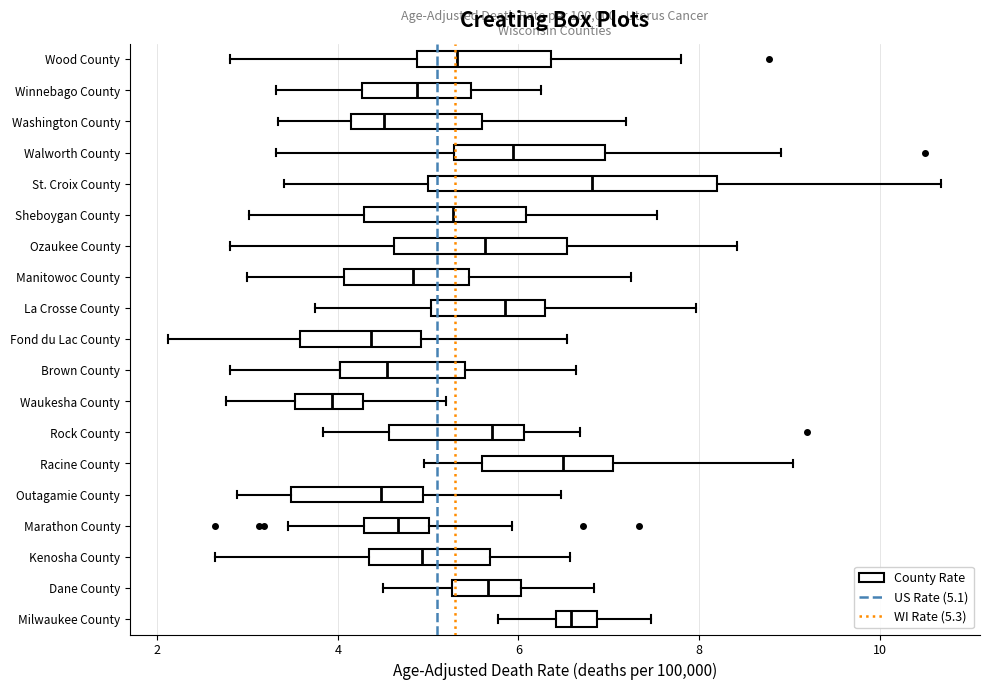

Reading bottom to top, read every box against the x-axis: the position of its median line, the range the box covers, and the ends of its whiskers. The values are not printed on the chart, so give them approximately, as read against the axis.

Milwaukee County: median 6.6, box 6.4 to 6.8, whiskers 5.8 to 7.4
Dane County: median 5.6, box 5.2 to 6.0, whiskers 4.6 to 6.8
Kenosha County: median 5.0, box 4.4 to 5.6, whiskers 2.6 to 6.6
Marathon County: median 4.6, box 4.2 to 5.0, whiskers 3.4 to 6.0
Outagamie County: median 4.4, box 3.4 to 5.0, whiskers 2.8 to 6.4
Racine County: median 6.4, box 5.6 to 7.0, whiskers 5.0 to 9.0
Rock County: median 5.8, box 4.6 to 6.0, whiskers 3.8 to 6.6
Waukesha County: median 4.0, box 3.6 to 4.2, whiskers 2.8 to 5.2
Brown County: median 4.6, box 4.0 to 5.4, whiskers 2.8 to 6.6
Fond du Lac County: median 4.4, box 3.6 to 5.0, whiskers 2.2 to 6.6
La Crosse County: median 5.8, box 5.0 to 6.2, whiskers 3.8 to 8.0
Manitowoc County: median 4.8, box 4.0 to 5.4, whiskers 3.0 to 7.2
Ozaukee County: median 5.6, box 4.6 to 6.6, whiskers 2.8 to 8.4
Sheboygan County: median 5.2, box 4.2 to 6.0, whiskers 3.0 to 7.6
St. Croix County: median 6.8, box 5.0 to 8.2, whiskers 3.4 to 10.6
Walworth County: median 6.0, box 5.2 to 7.0, whiskers 3.4 to 9.0
Washington County: median 4.6, box 4.2 to 5.6, whiskers 3.4 to 7.2
Winnebago County: median 4.8, box 4.2 to 5.4, whiskers 3.4 to 6.2
Wood County: median 5.4, box 4.8 to 6.4, whiskers 2.8 to 7.8